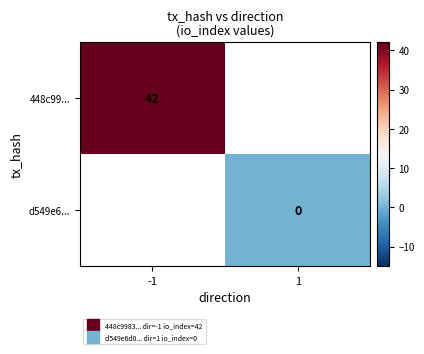

Which series has the widest spread of values?

448c99...